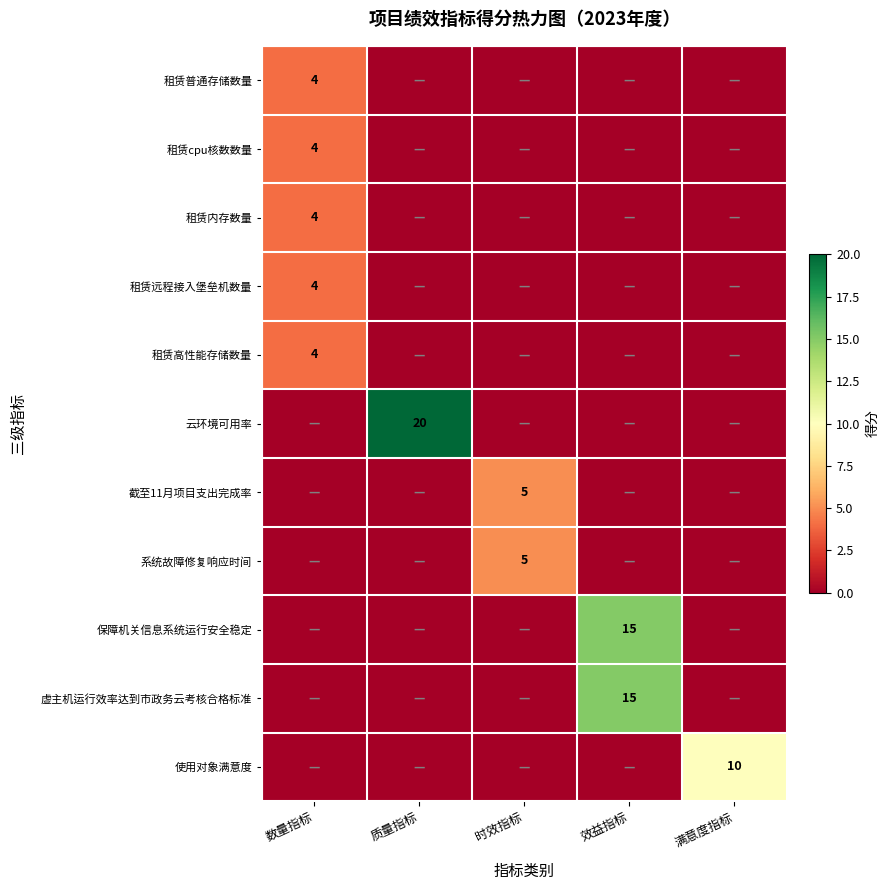

Is the value of 虚主机运行效率达到市政务云考核合格标准 at 效益指标 greater than the value of 租赁内存数量 at 数量指标?

Yes